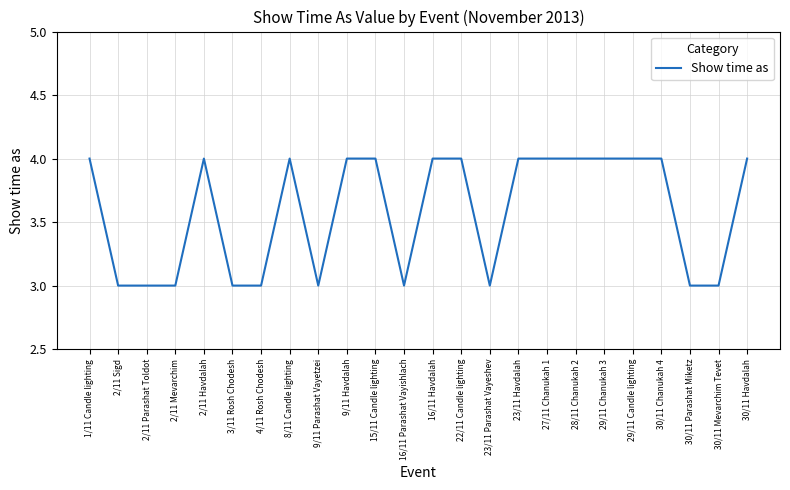

What is the ratio of the value at 1/11 Candle lighting to the value at 2/11 Havdalah?

1.0